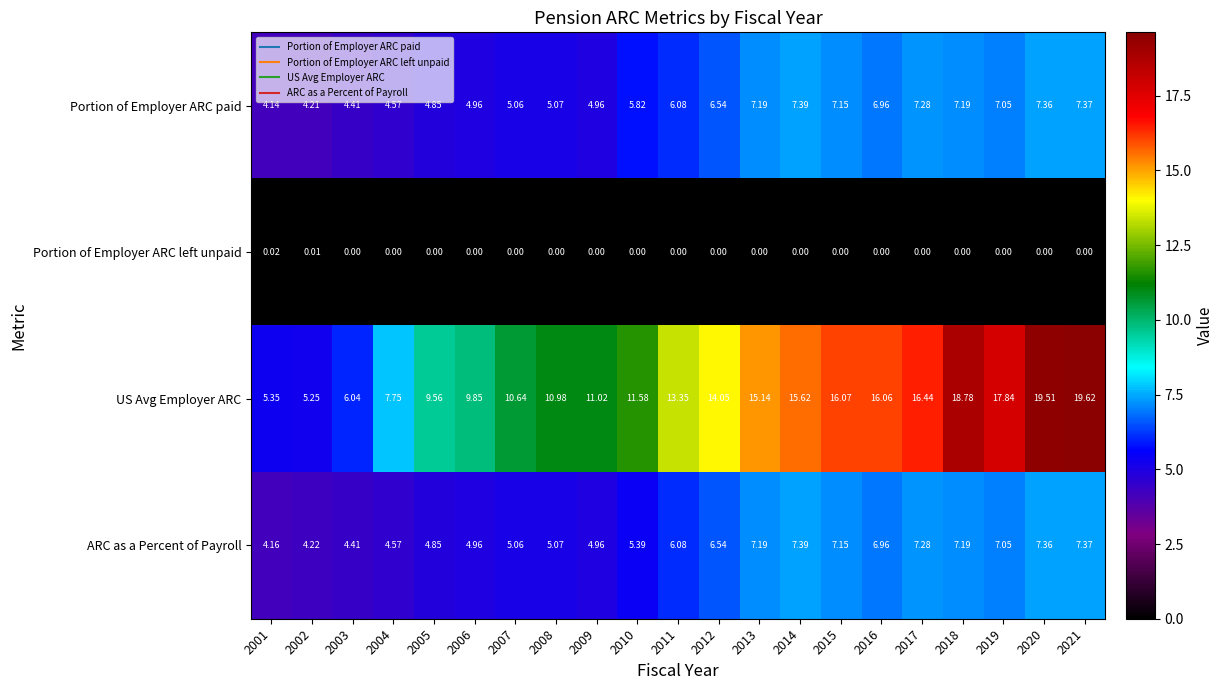

At 2002, list the series in order from smallest to largest.

Portion of Employer ARC left unpaid, Portion of Employer ARC paid, ARC as a Percent of Payroll, US Avg Employer ARC